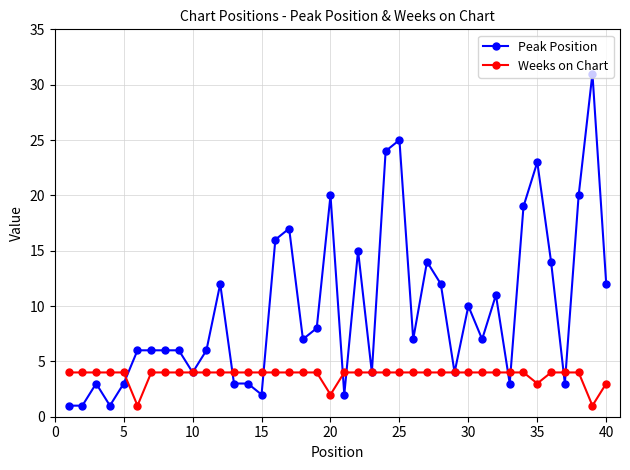

Which series has the largest total across all categories?

Peak Position